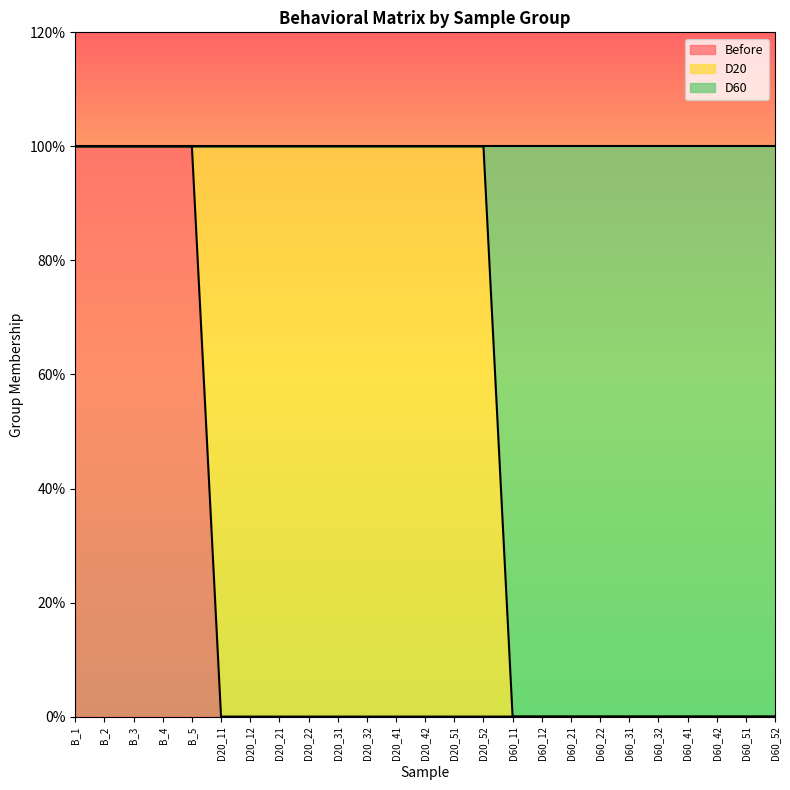

What is the label of the 17th point from the left?

D60_12